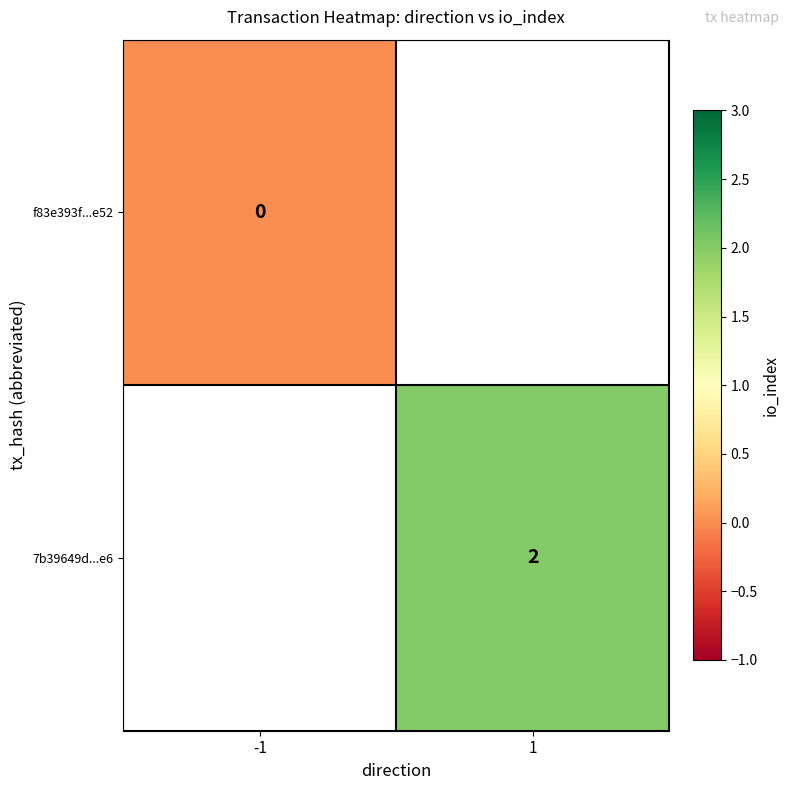

Is it true that 7b39649d...e6 equals 2 at 1?

True